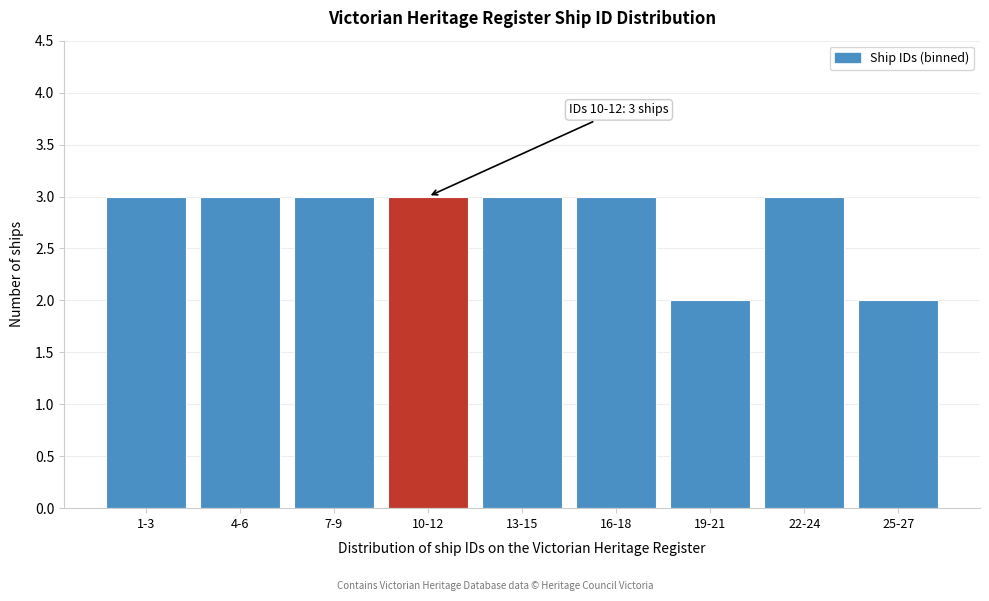

Reading right to left, list all the values displayed in this chart.

2	3	2	3	3	3	3	3	3